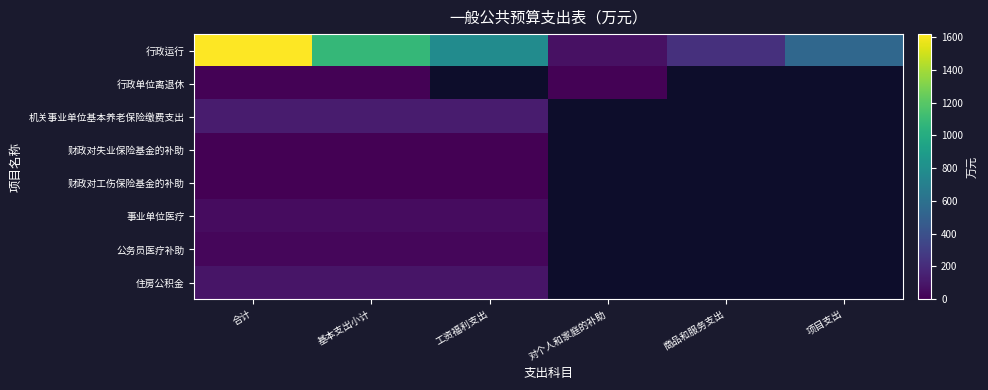

Rank the series by their maximum value, from highest to lowest.

行政运行, 机关事业单位基本养老保险缴费支出, 住房公积金, 事业单位医疗, 公务员医疗补助, 行政单位离退休, 财政对工伤保险基金的补助, 财政对失业保险基金的补助